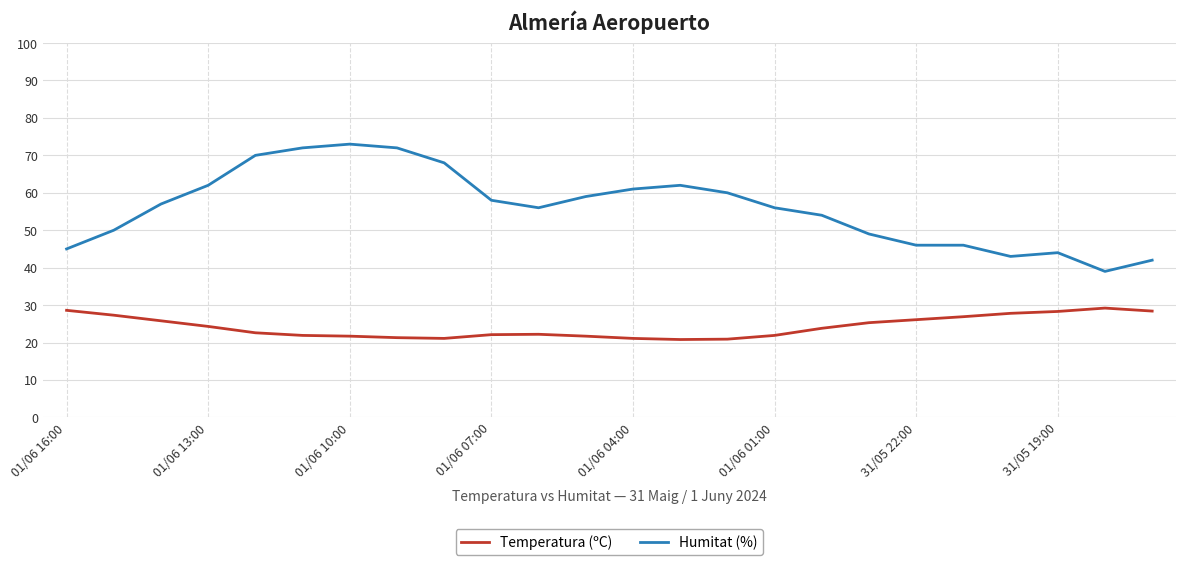

How many lines are shown in the chart?

2